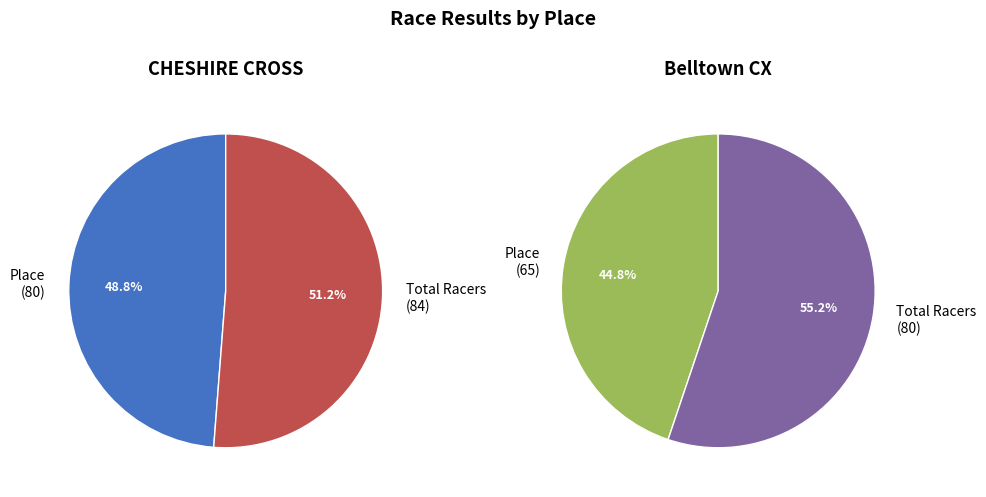

Rank the categories by value from lowest to highest.

Belltown CX, CHESHIRE CROSS